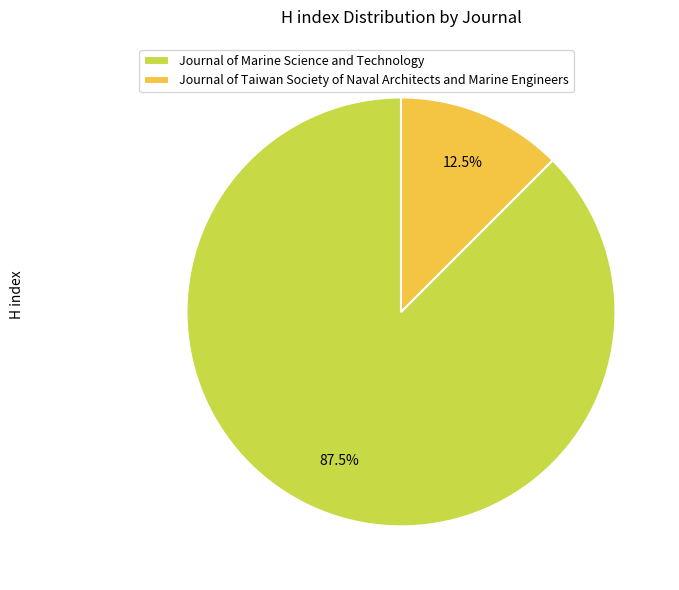

Approximately how many times larger is the value at Journal of Marine Science and Technology compared to Journal of Taiwan Society of Naval Architects and Marine Engineers?

7.0